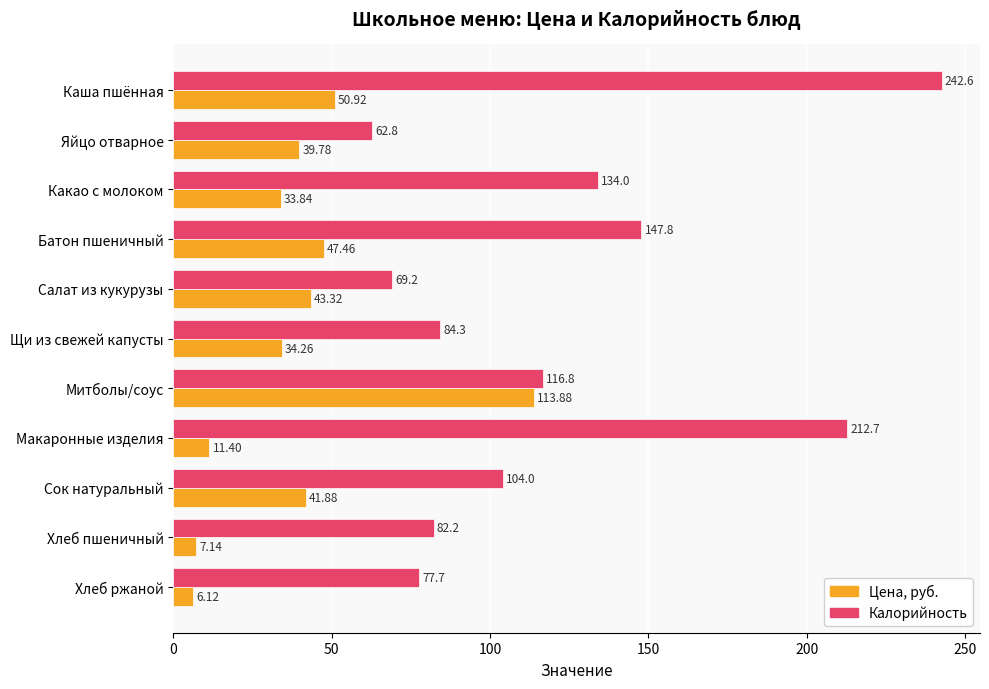

What is the minimum value for Цена, руб.?

6.1